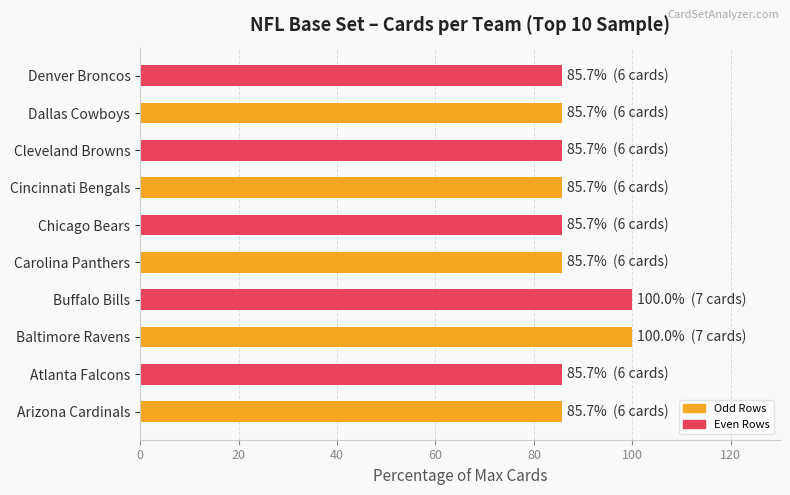

The value at Buffalo Bills is 41.0. True or false?

False